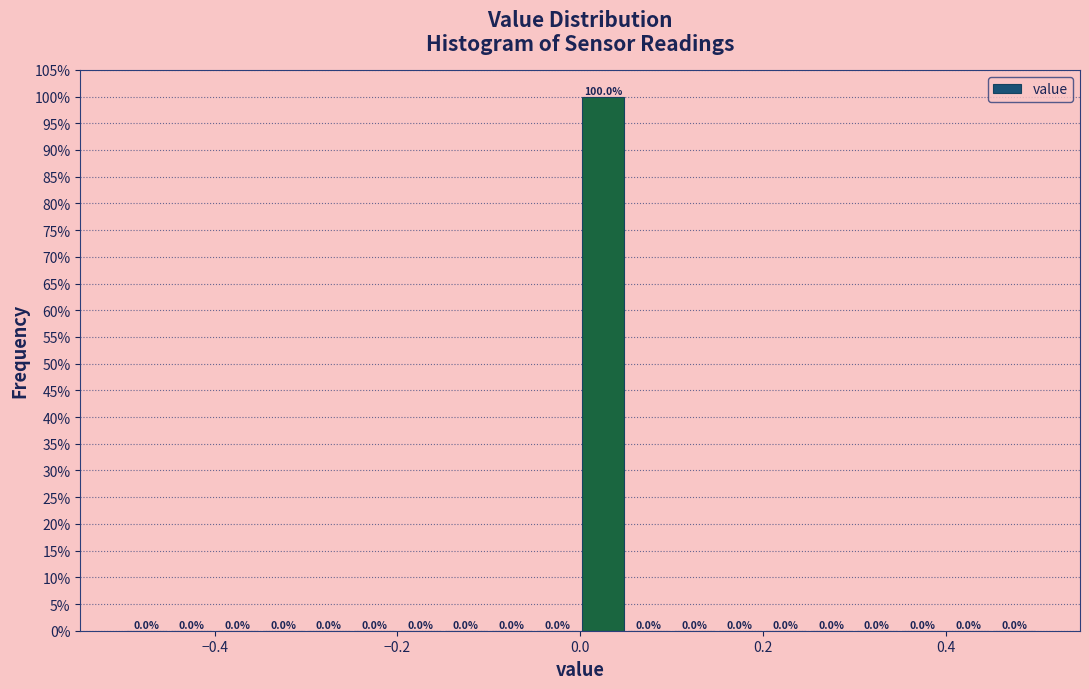

Around what value on the x-axis is the tallest bar? Give the approximate position of its centre, as read against the axis.

0.02